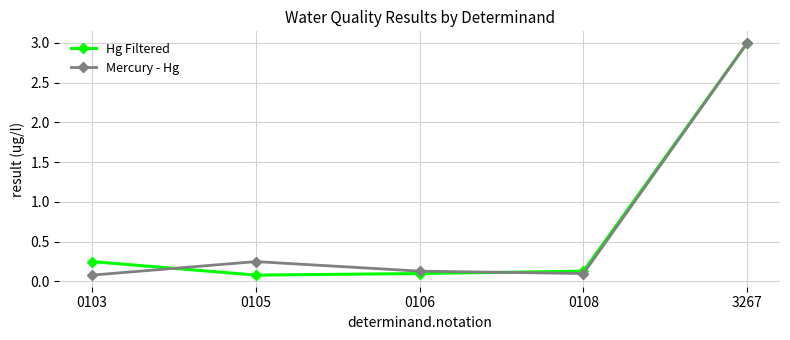

At 0105, list the series in order from largest to smallest.

Mercury - Hg, Hg Filtered